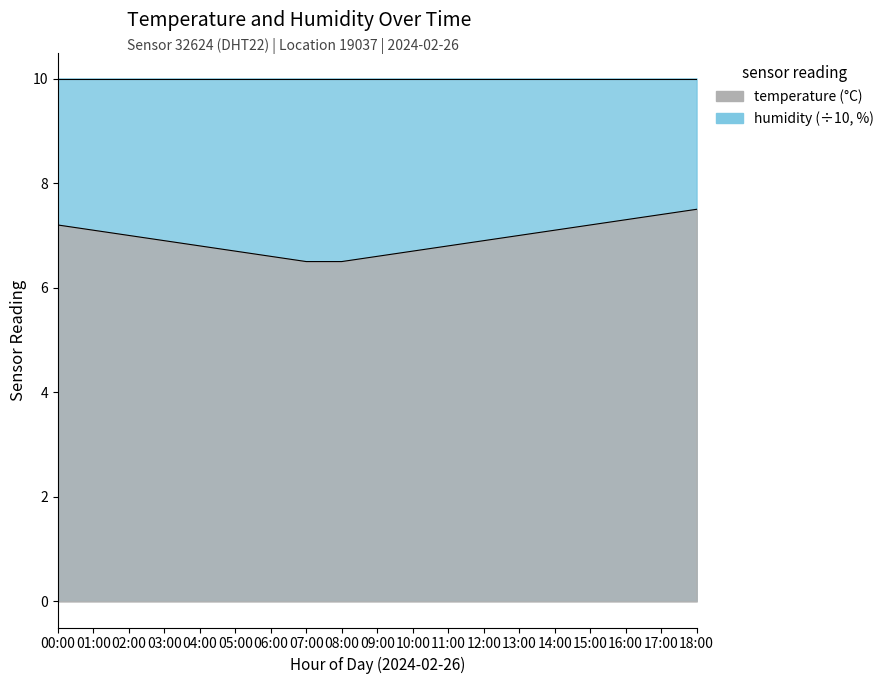

What is the smallest value displayed?

6.5